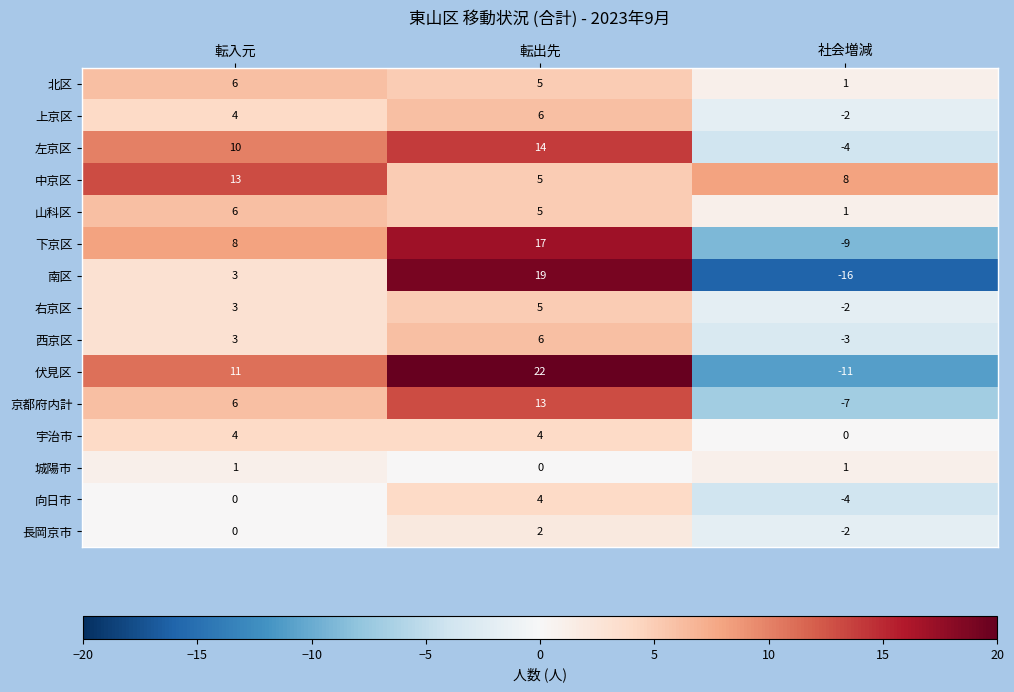

What is the sum of all 左京区 values?

20